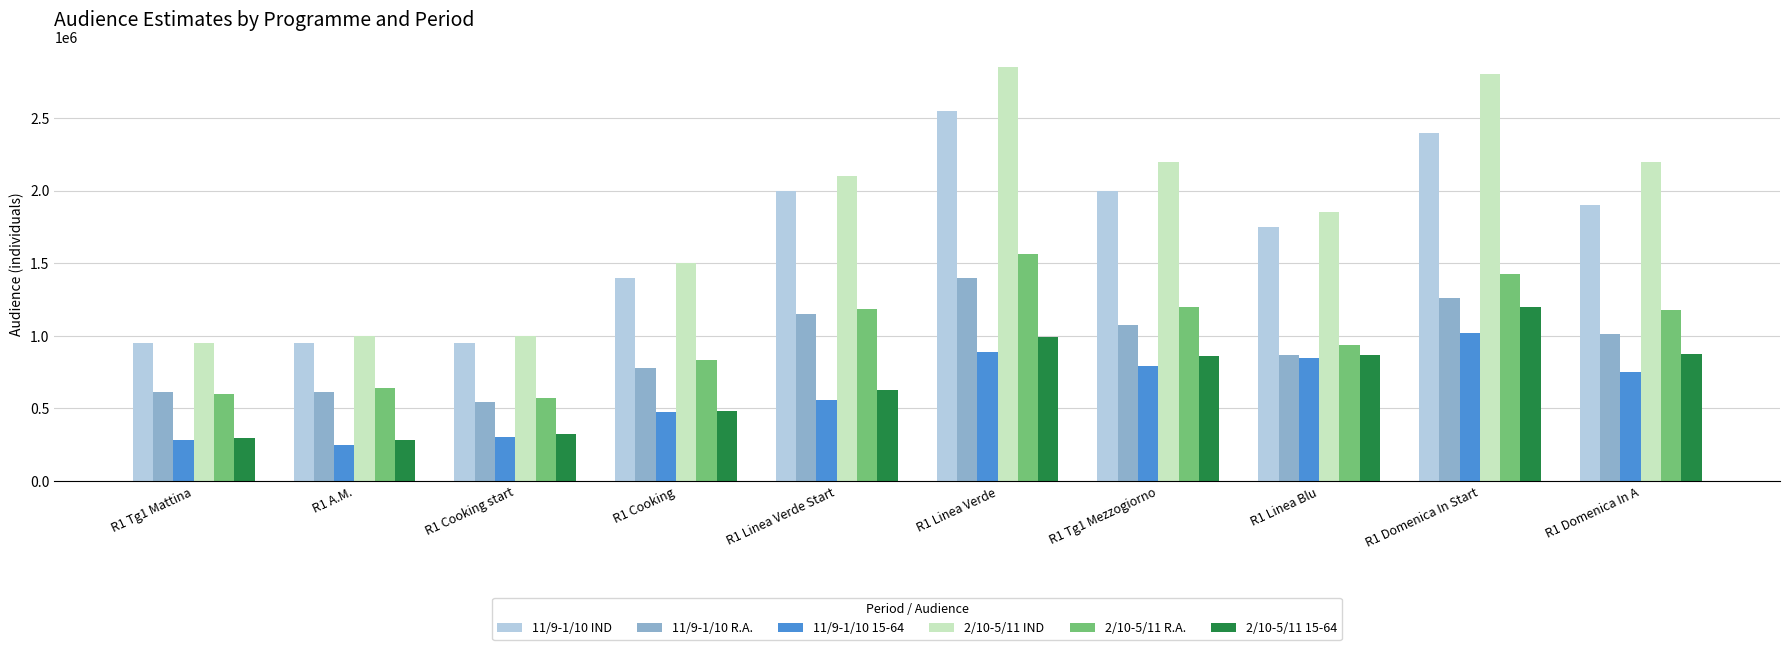

Is the value of 11/9-1/10 15-64 at R1 Domenica In A greater than the value of 2/10-5/11 IND at R1 Tg1 Mattina?

No